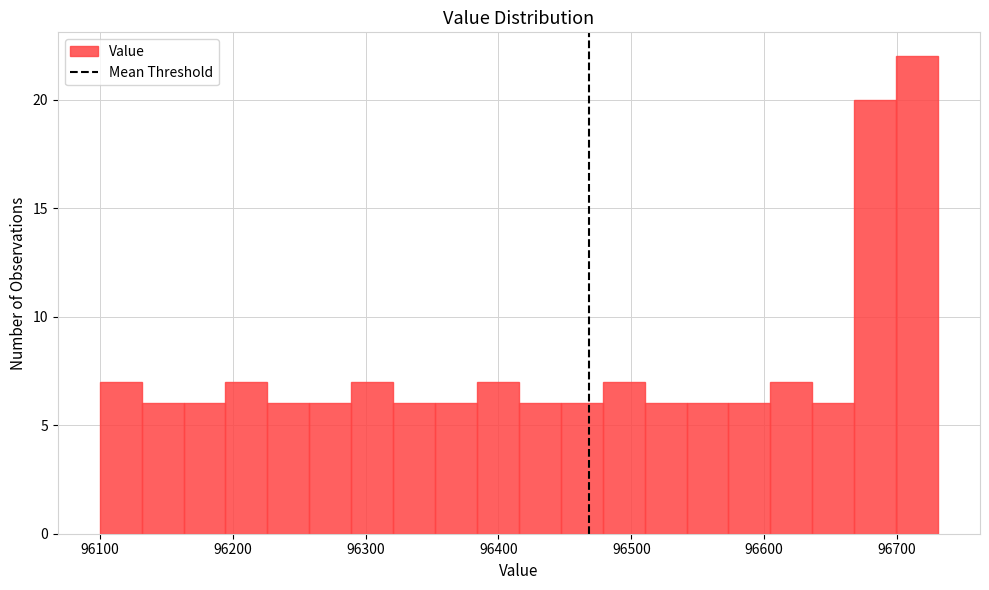

Read against the x-axis, roughly where is the centre of the tallest bar?

96720